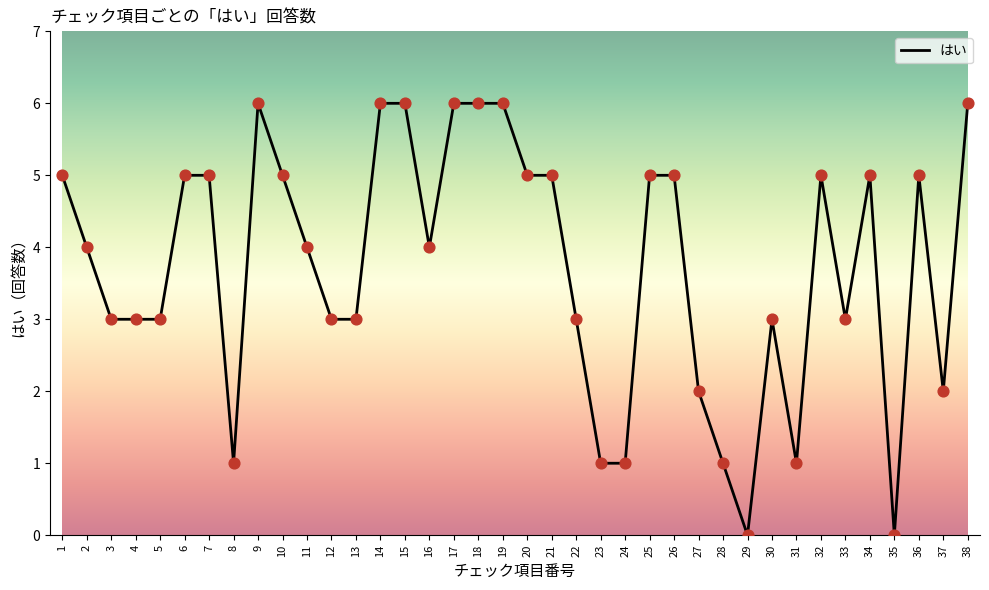

Which has a higher value, 18 or 4?

18